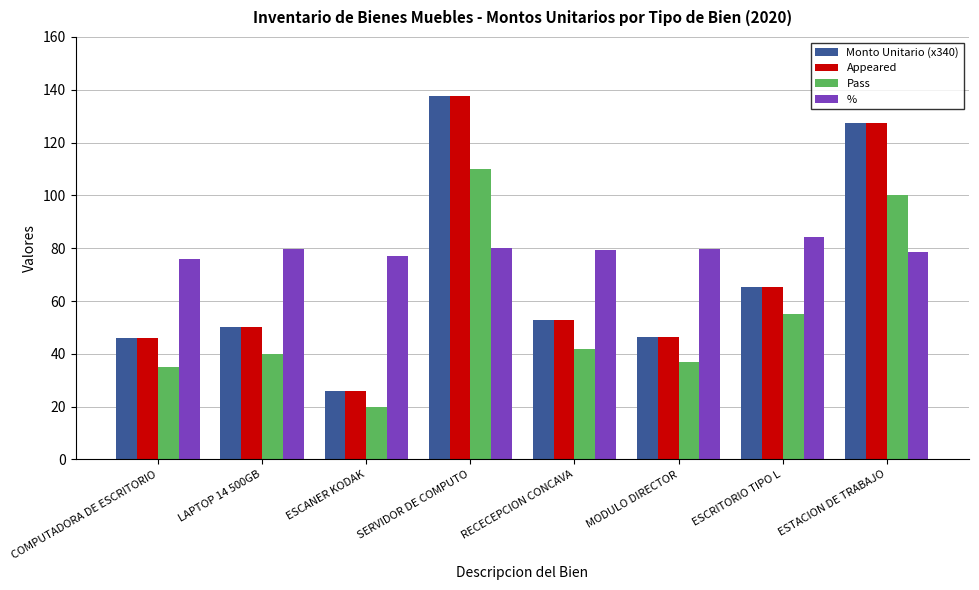

At which label does Pass reach its minimum?

ESCANER KODAK